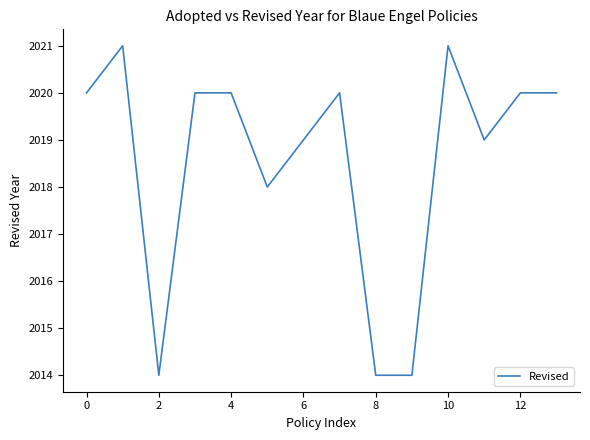

What is the maximum value shown in the chart?

2021